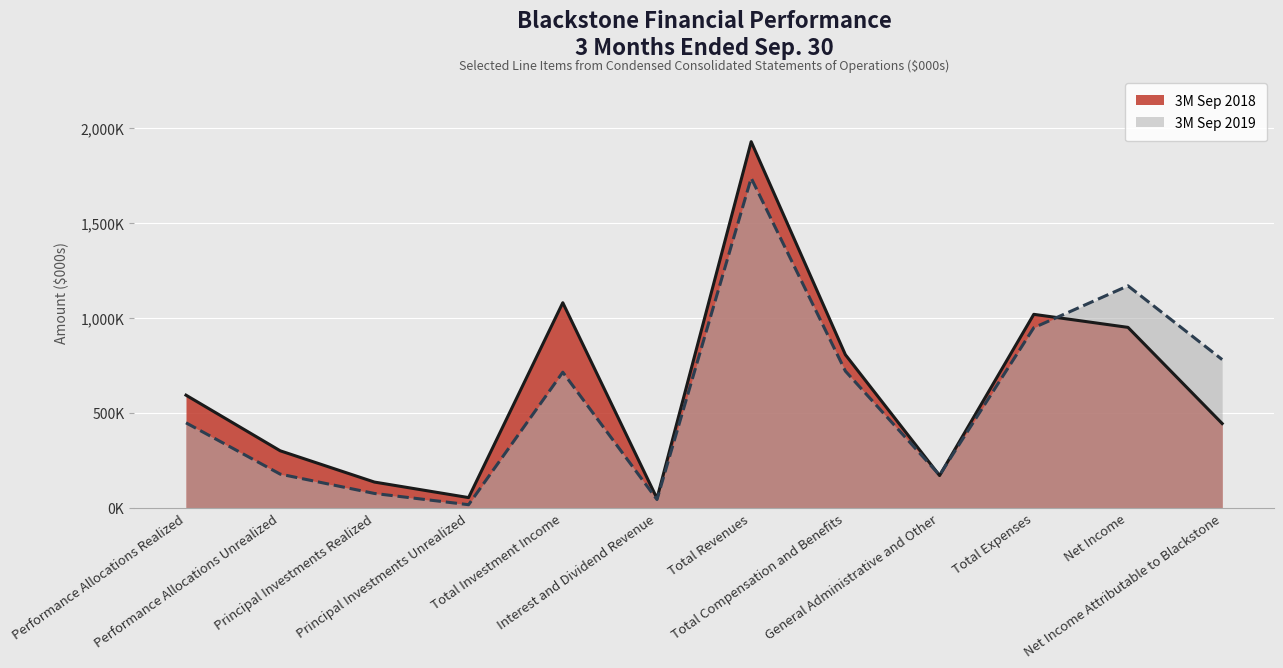

What is the difference between the highest and lowest values at Total Revenues?

191467